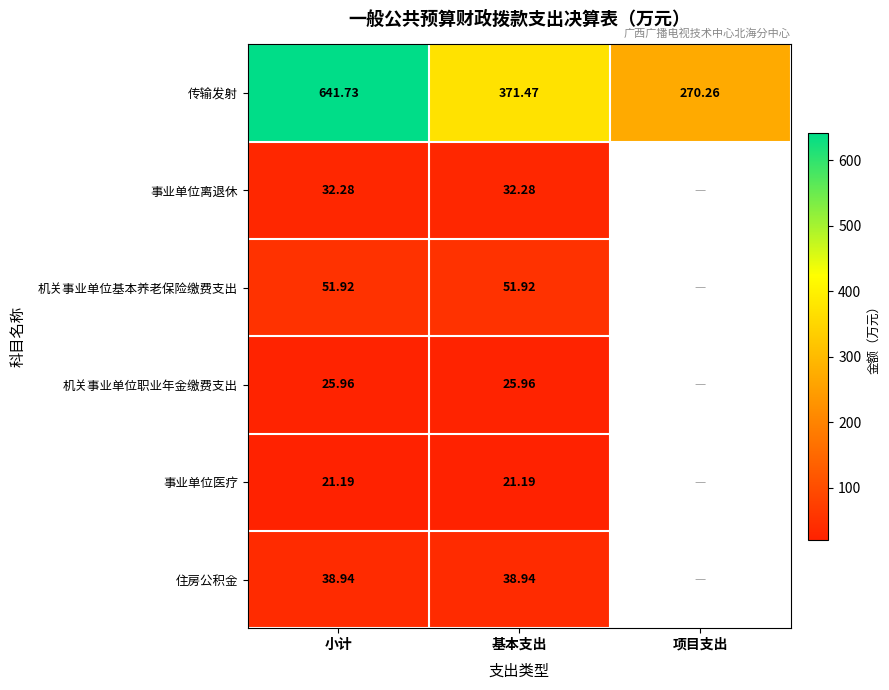

What is the difference between the maximum and second lowest values in the 传输发射 series?

270.3